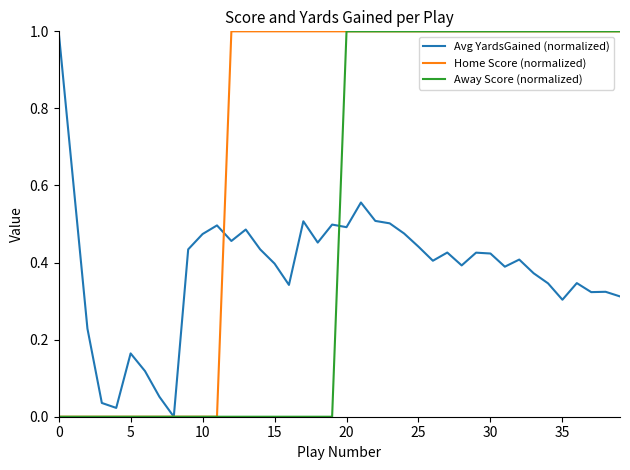

What is the highest value of the Avg YardsGained (normalized) series?

1.0